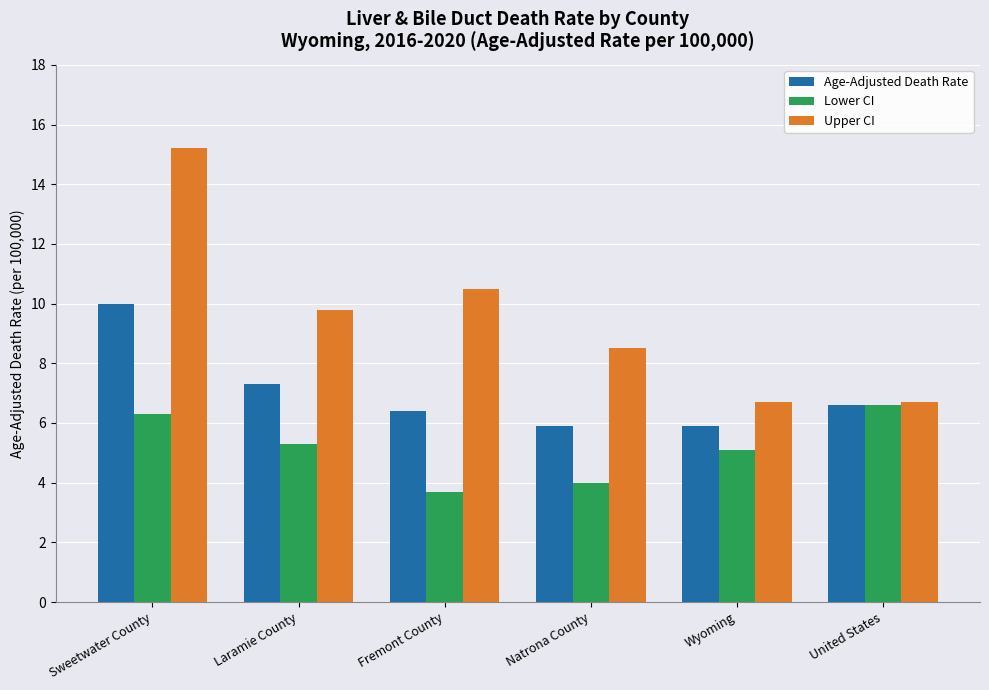

The value of Upper CI at Sweetwater County is 10.4. True or false?

False